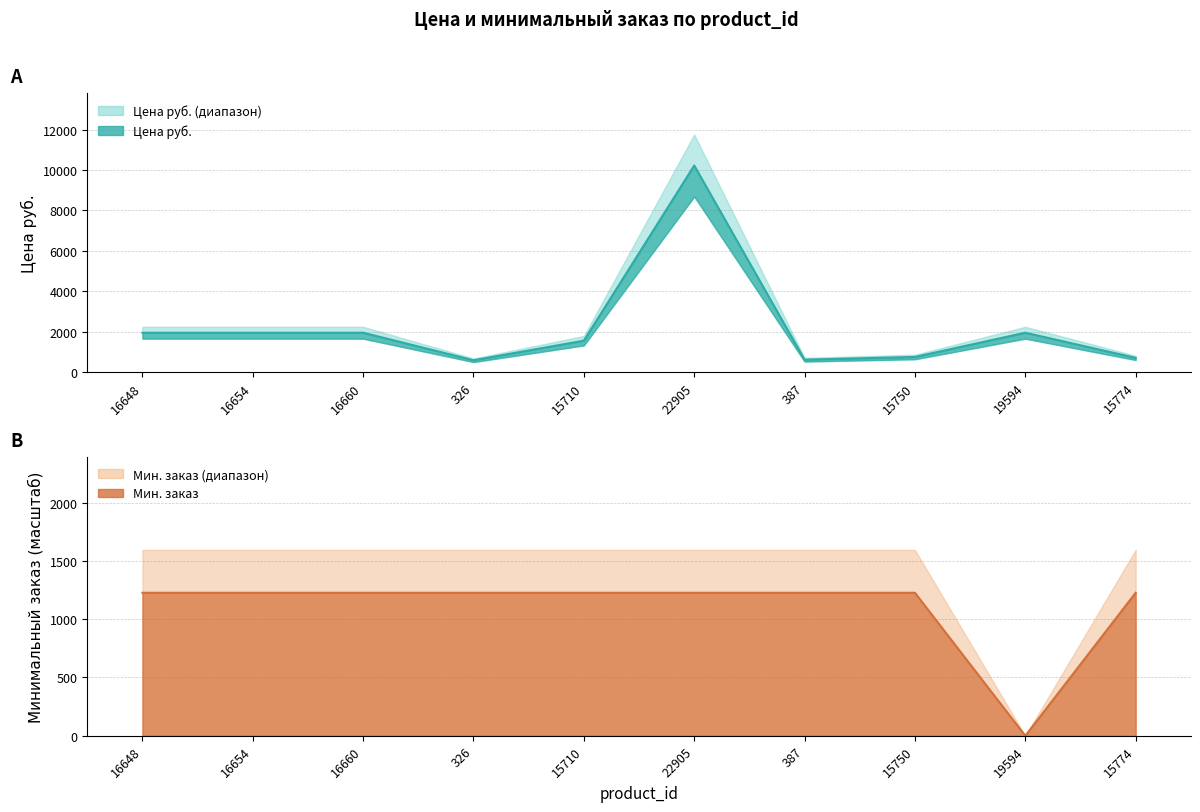

True or false: Минимальный заказ has more than 2 interior local peaks.

False